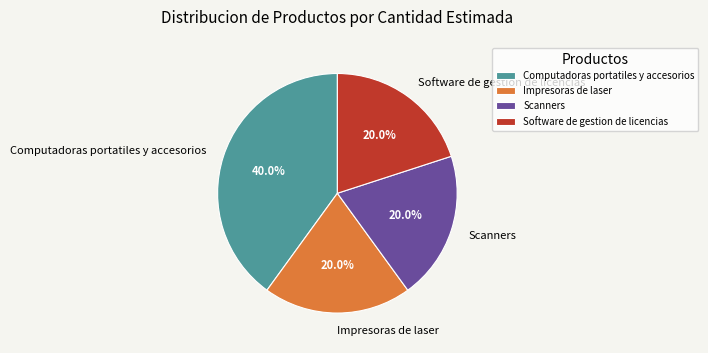

To the nearest percent, what portion does Software de gestion de licencias represent?

20%